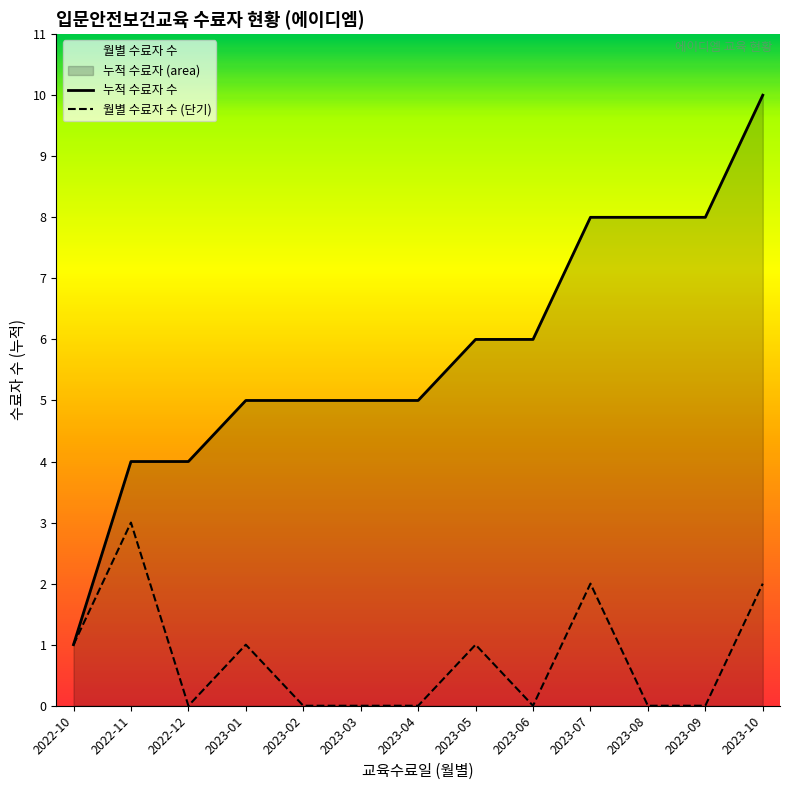

List the series in order of their peak value, lowest first.

월별 수료자 수 (단기), 누적 수료자 수